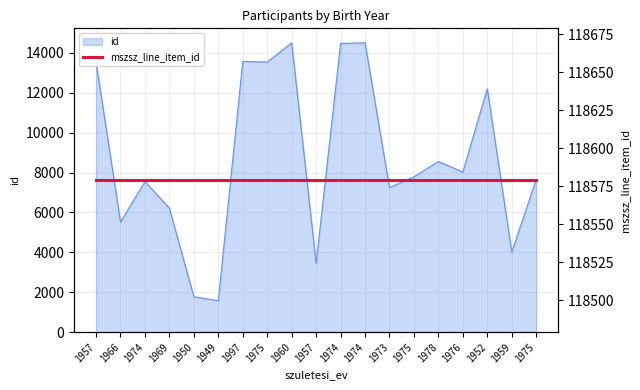

Rank the categories by value from highest to lowest.

1960, 1974, 1974, 1997, 1975, 1957, 1952, 1978, 1976, 1975, 1975, 1974, 1973, 1969, 1966, 1959, 1957, 1950, 1949